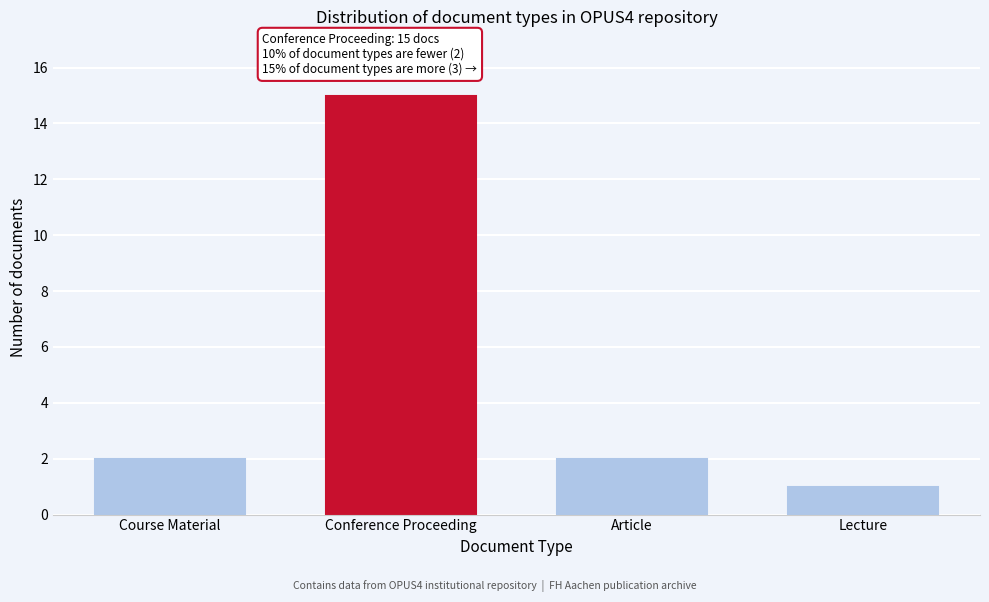

Reading right to left, list all the values displayed in this chart.

1	2	15	2